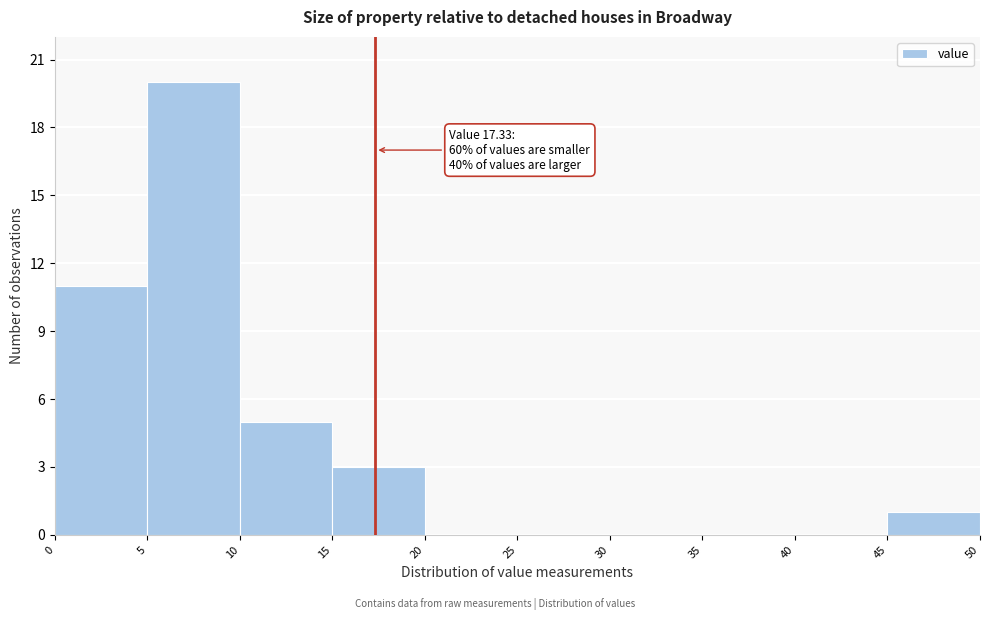

Which range on the x-axis has the tallest bar?

5 to 10